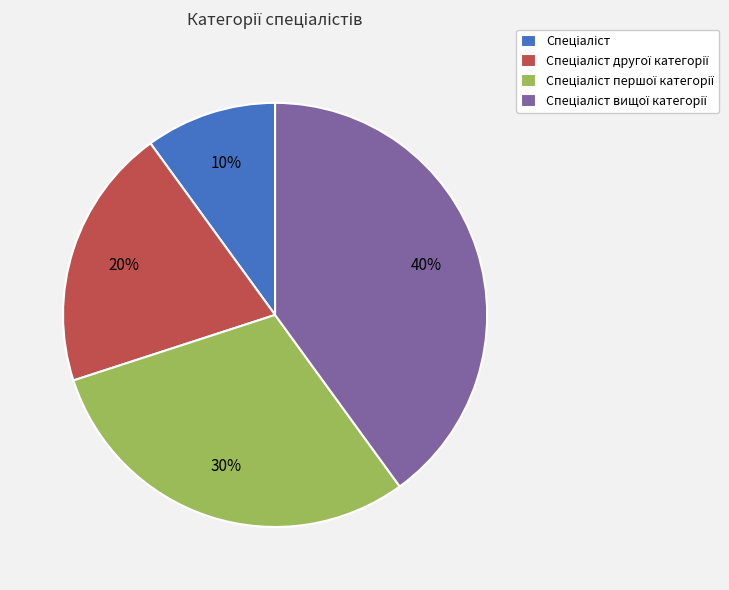

Does any single category account for the majority?

No